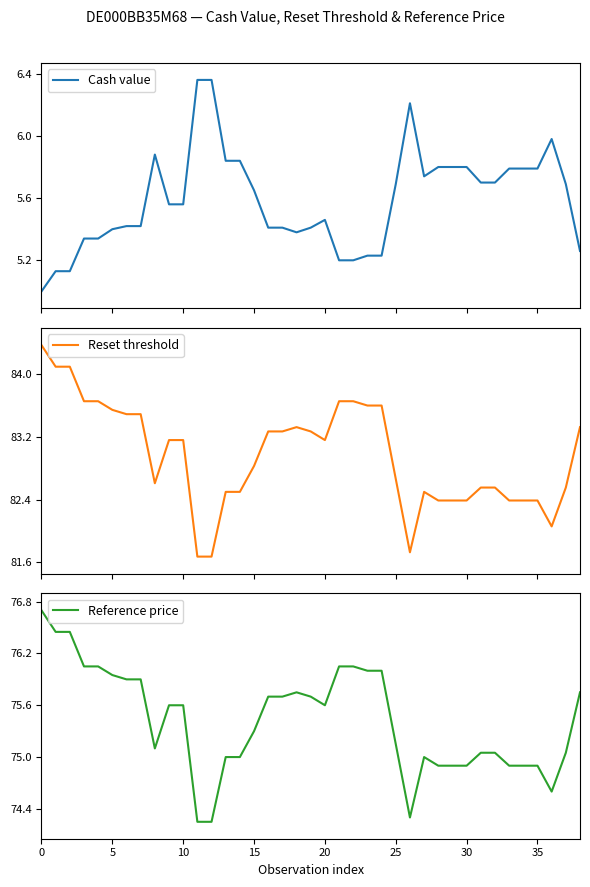

Is it true that Reference price equals 52.8 at 20?

False